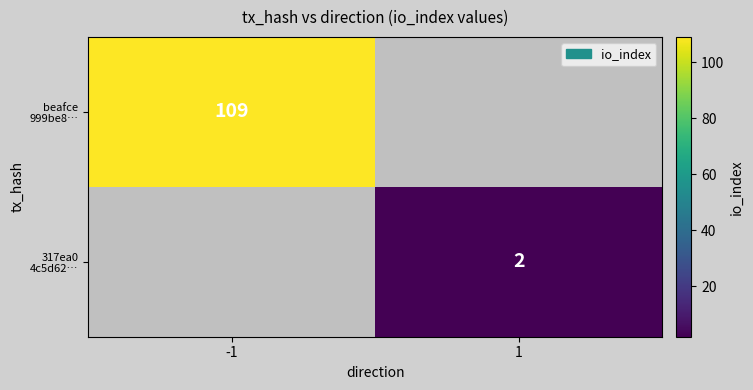

The 317ea0 4c5d62… series shows 3.0 at 1. True or false?

False